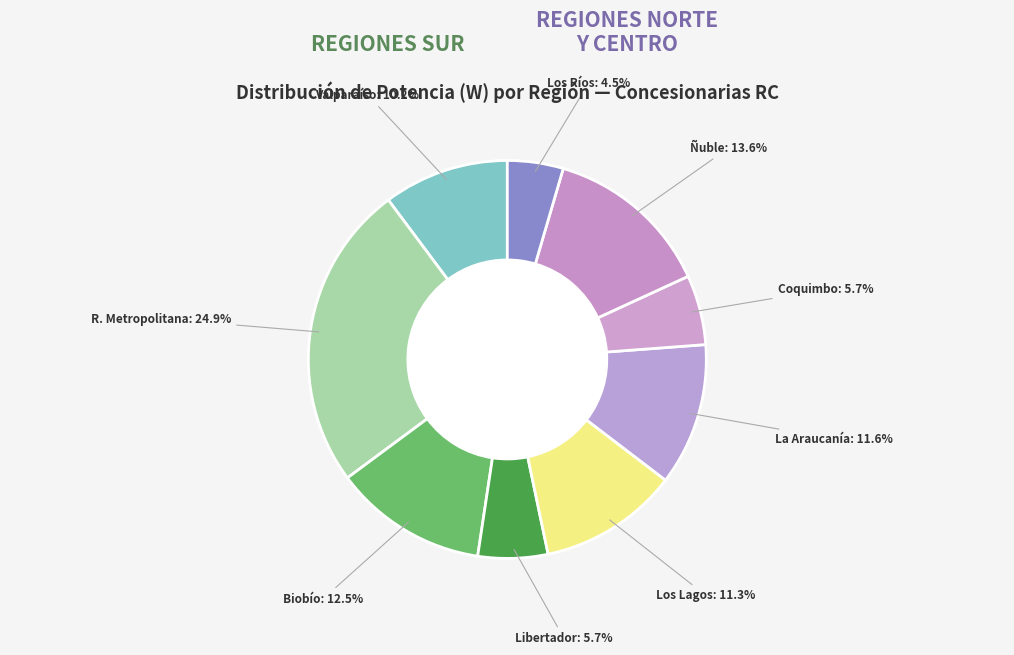

Count the number of slices in the pie.

9